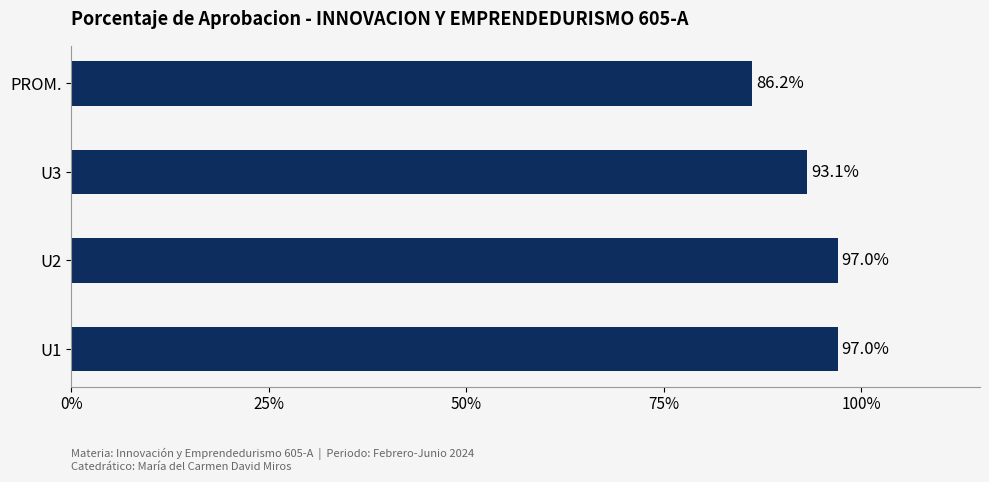

Does the chart contain any negative values?

No